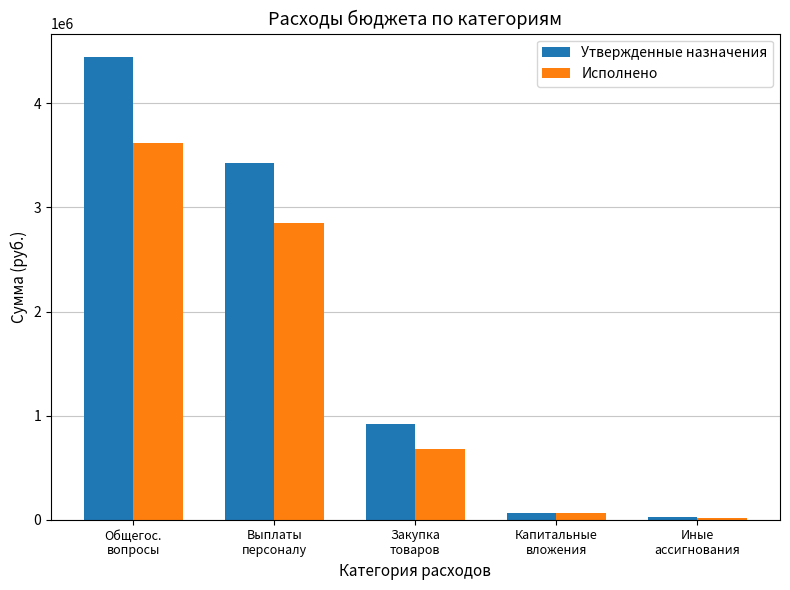

Is the value of Исполнено at Иные
ассигнования greater than the value of Утвержденные назначения at Выплаты
персоналу?

No